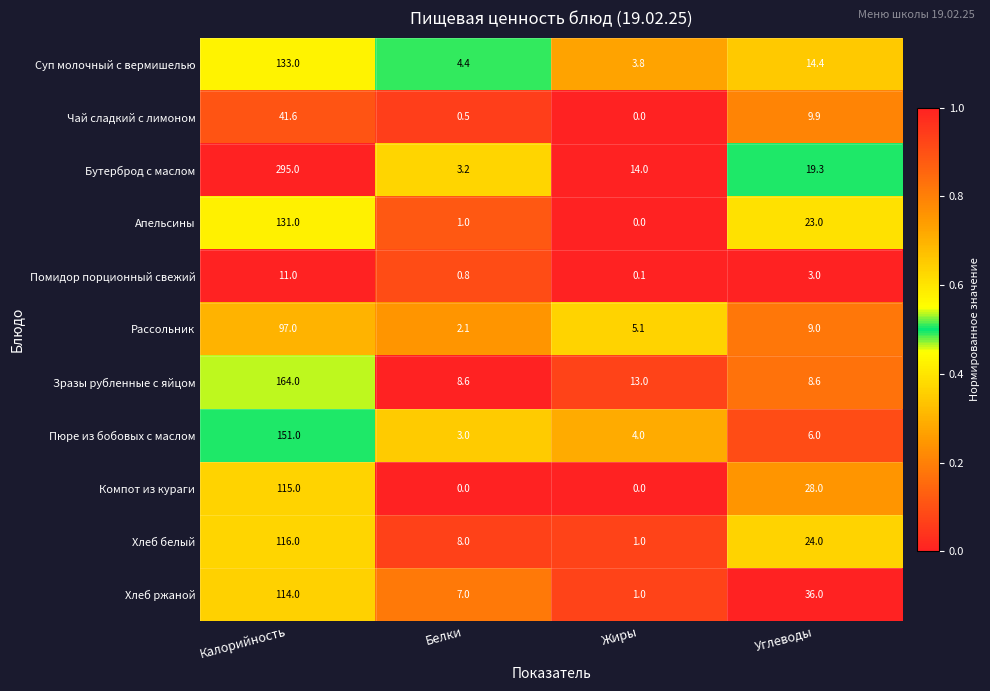

Which series has the largest range (max minus min)?

Бутерброд с маслом